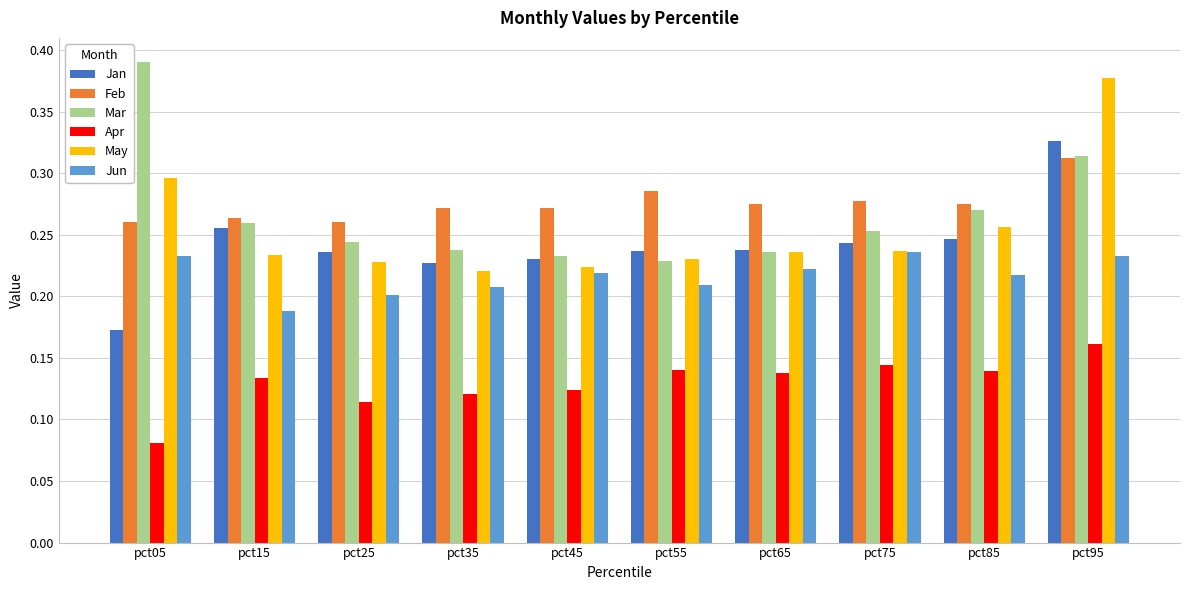

What is the sum of the Mar values at pct05 and pct75?

0.6